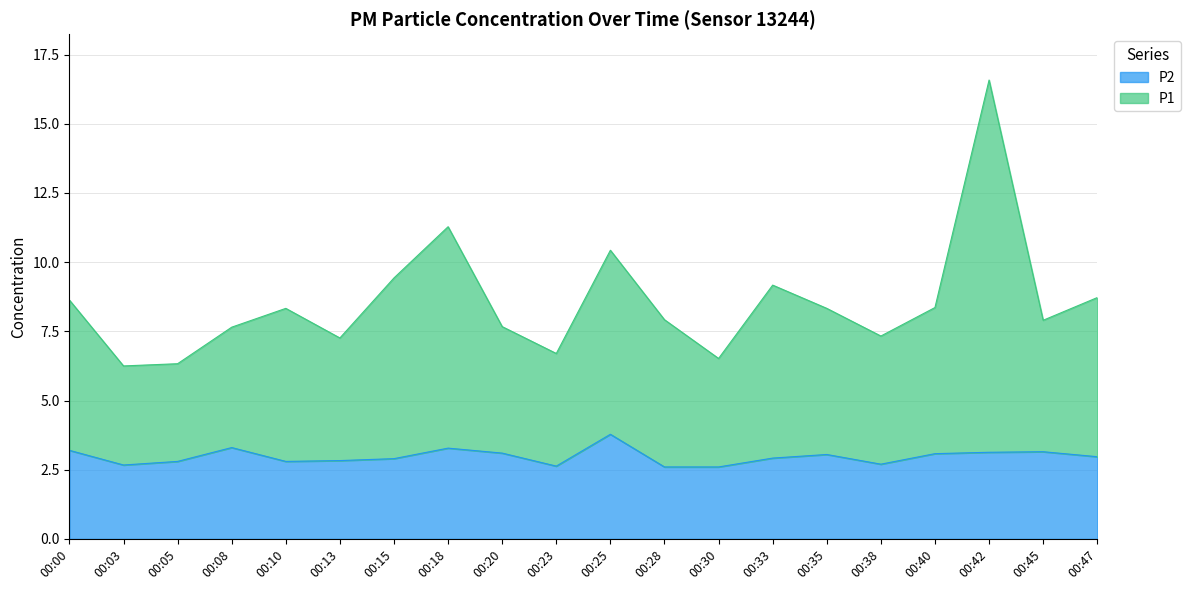

What is the difference between the maximum and minimum values in the P2 series?

1.2